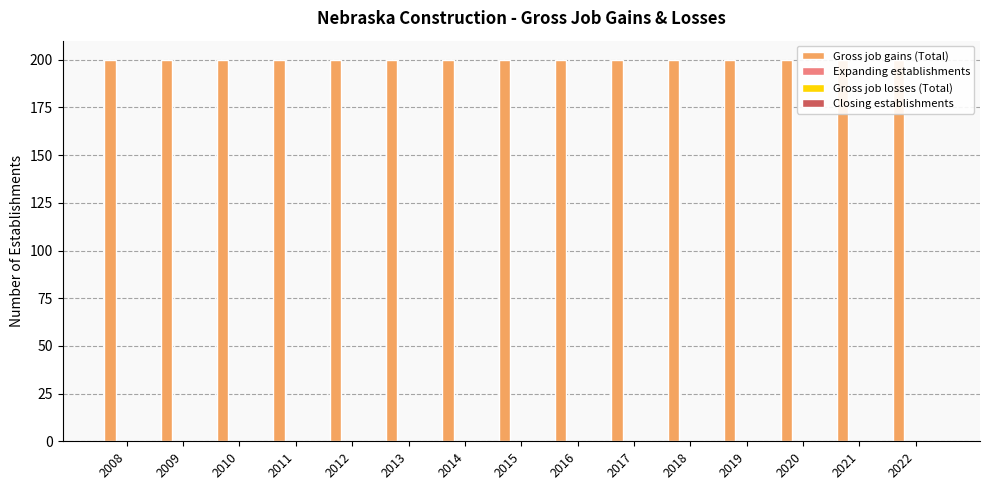

Reading left to right, what are all the values shown in this chart?

Gross job gains (Total): 2008=200	2009=200	2010=200	2011=200	2012=200	2013=200	2014=200	2015=200	2016=200	2017=200	2018=200	2019=200	2020=200	2021=200	2022=200
Expanding establishments: 2008=0	2009=0	2010=0	2011=0	2012=0	2013=0	2014=0	2015=0	2016=0	2017=0	2018=0	2019=0	2020=0	2021=0	2022=0
Gross job losses (Total): 2008=0	2009=0	2010=0	2011=0	2012=0	2013=0	2014=0	2015=0	2016=0	2017=0	2018=0	2019=0	2020=0	2021=0	2022=0
Closing establishments: 2008=0	2009=0	2010=0	2011=0	2012=0	2013=0	2014=0	2015=0	2016=0	2017=0	2018=0	2019=0	2020=0	2021=0	2022=0